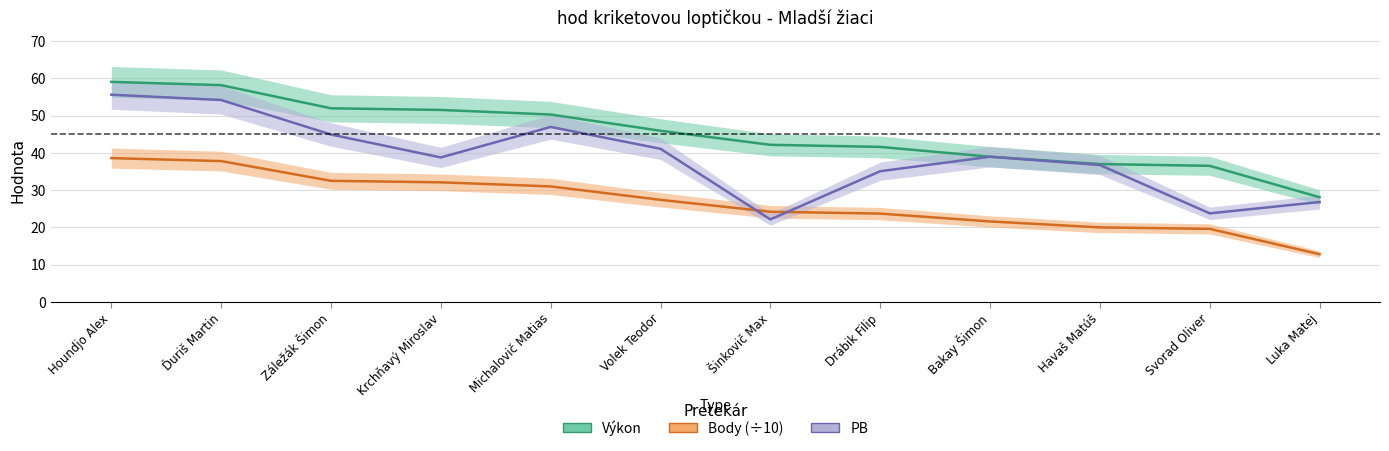

At which label does Výkon reach its peak?

Houndjo Alex